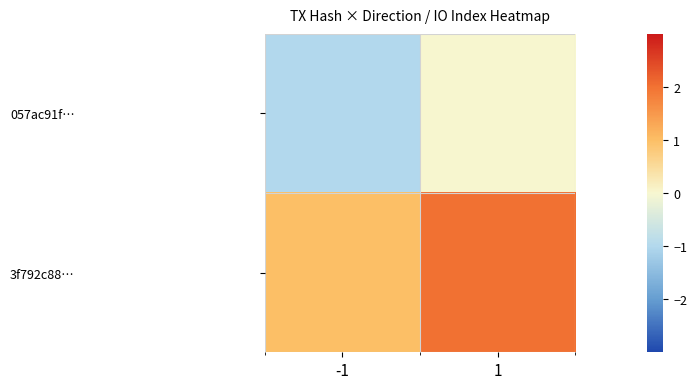

Rank the series by their maximum value, from lowest to highest.

057ac91f…, 3f792c88…